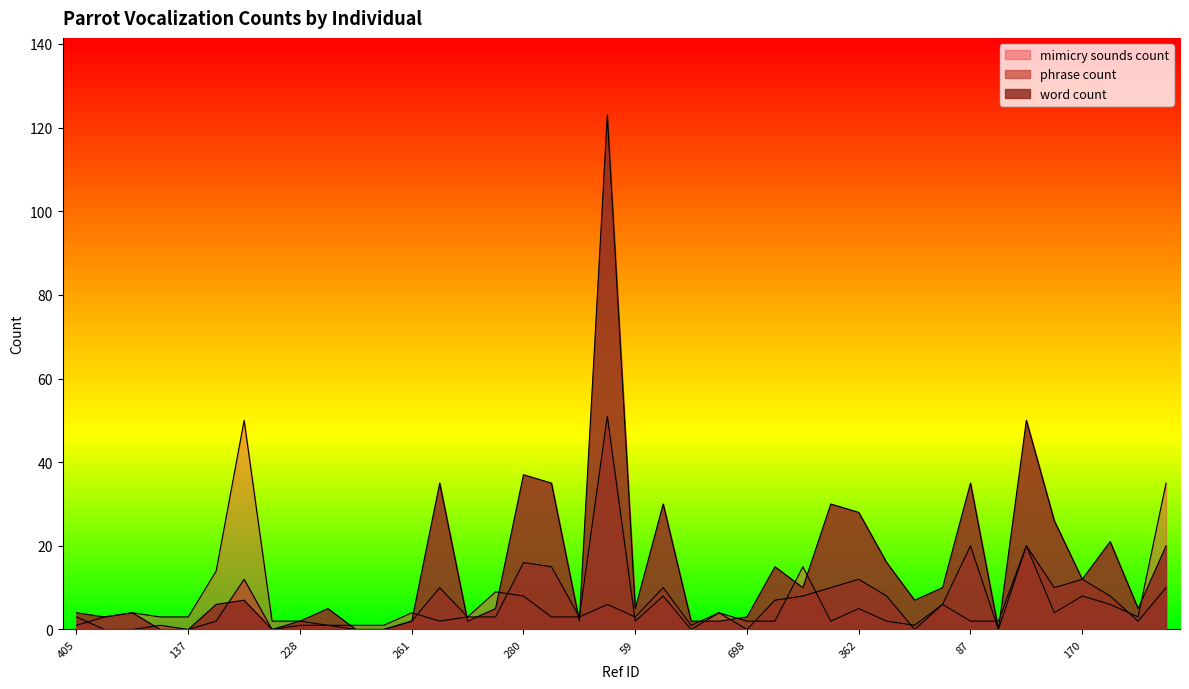

After their last crossing, which series has the higher values: word count or phrase count?

word count